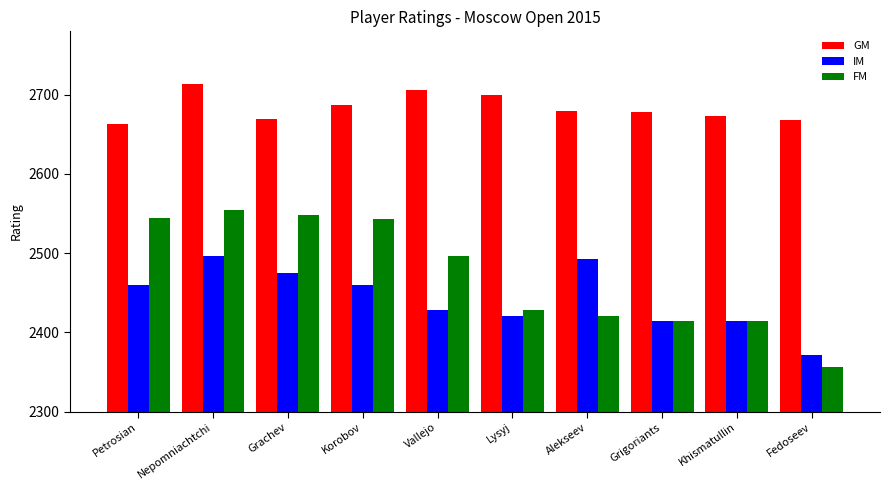

What are all the series names shown in the legend?

GM, IM, FM